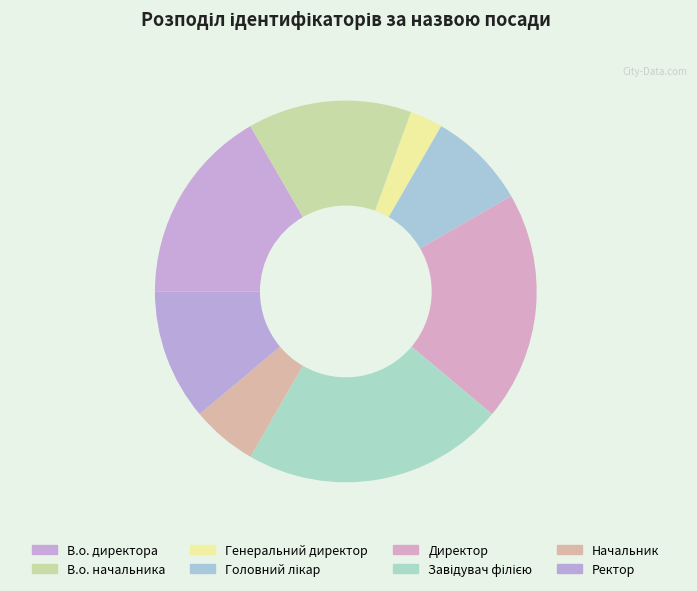

How many slices are in this pie chart?

8